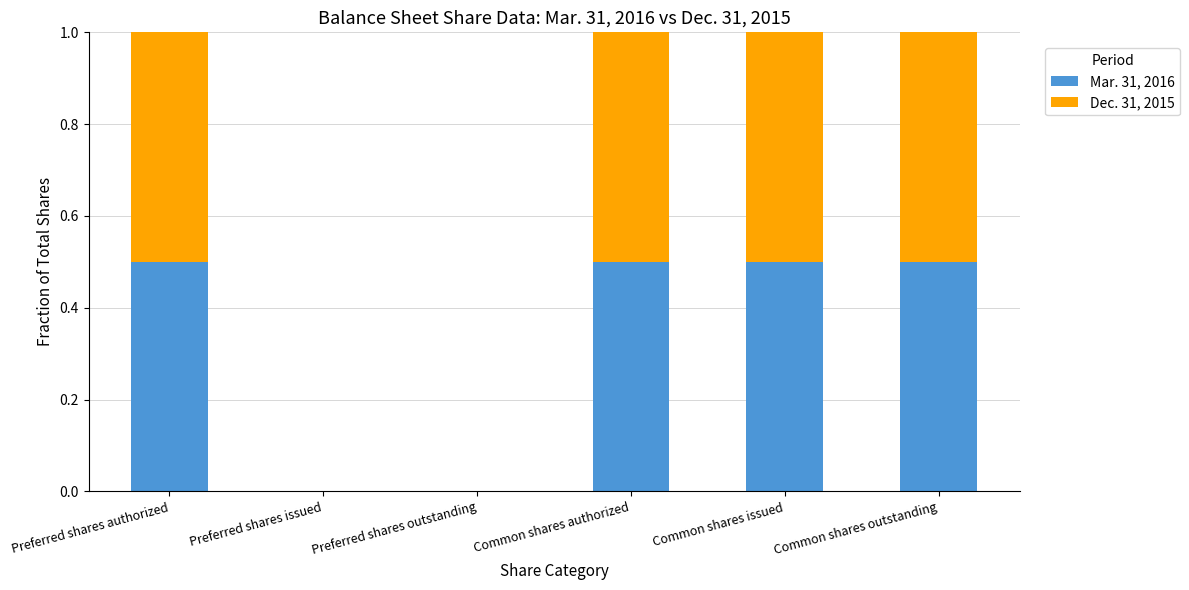

Is it true that Mar. 31, 2016 equals 0.9 at Preferred shares authorized?

False